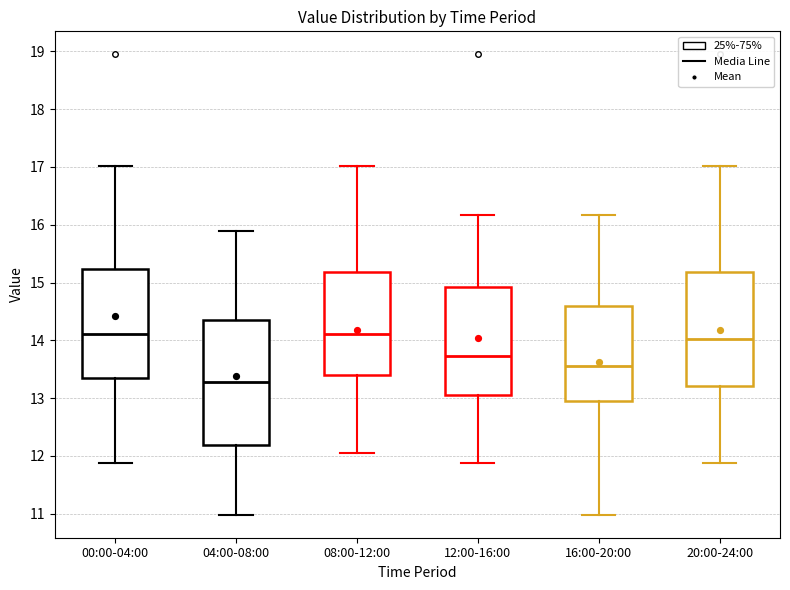

Which box's median line is the lowest?

04:00-08:00